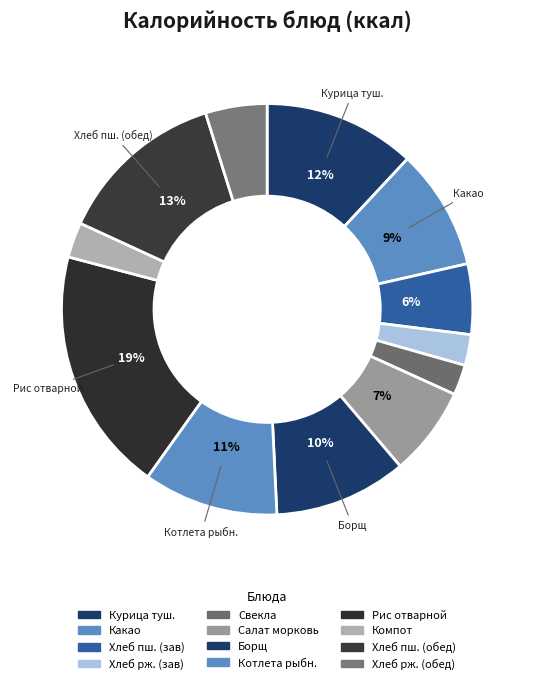

Is there a majority slice in this chart?

No